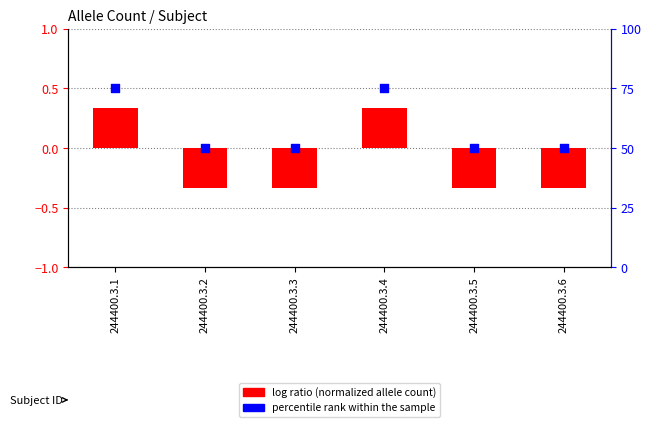

What are all the series names shown in the legend?

log ratio, percentile rank within the sample